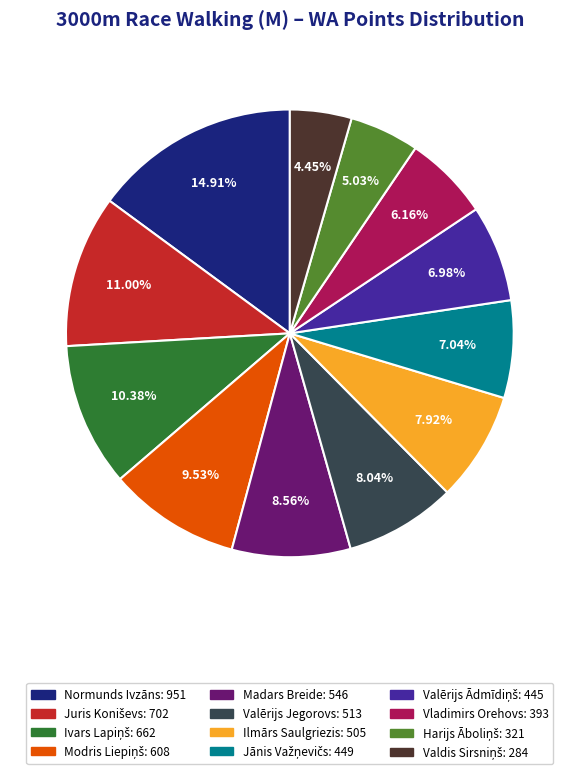

To the nearest percent, what percentage of the pie is Normunds Ivzāns?

15%